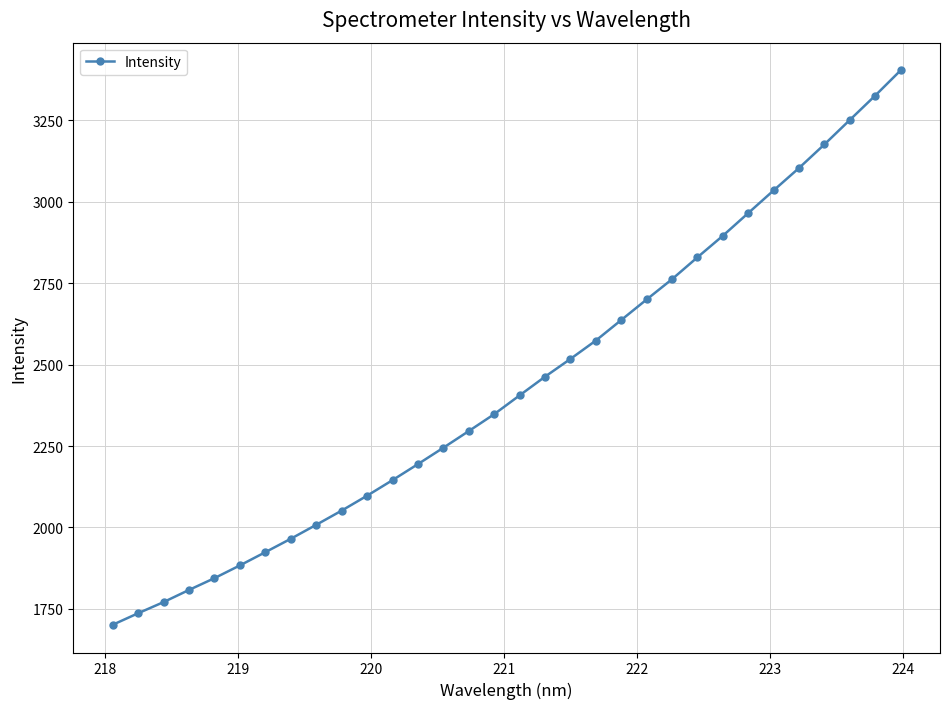

True or false: there are more than 2 points higher than both neighbors.

False